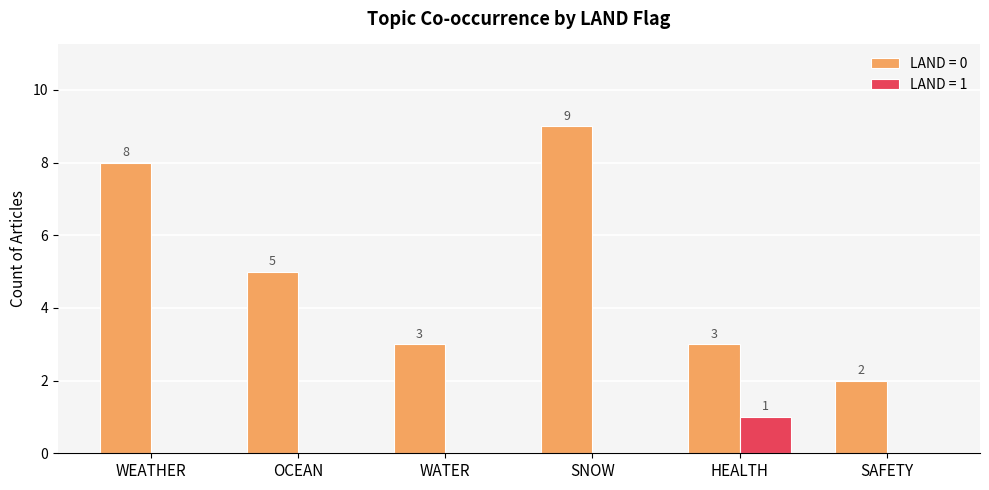

The value of LAND = 1 at OCEAN is -1. True or false?

False